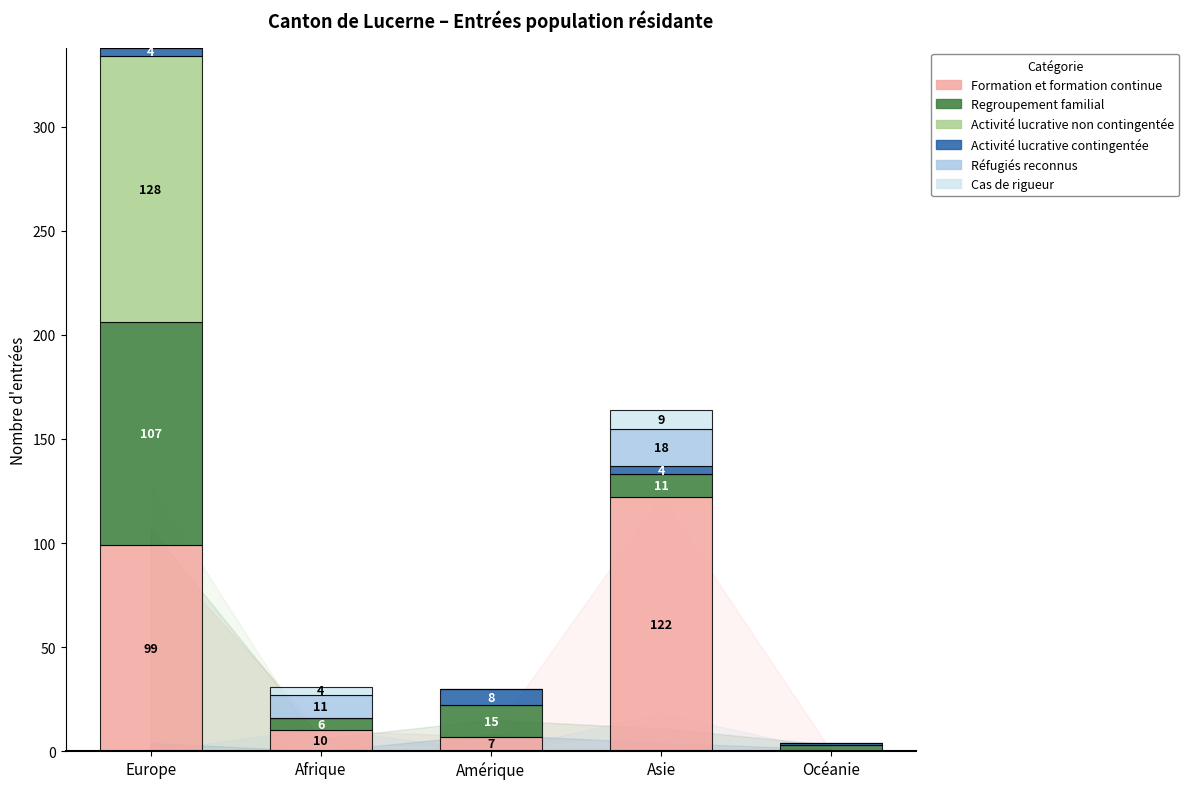

Which category has the highest value in the Formation et formation continue series?

Asie